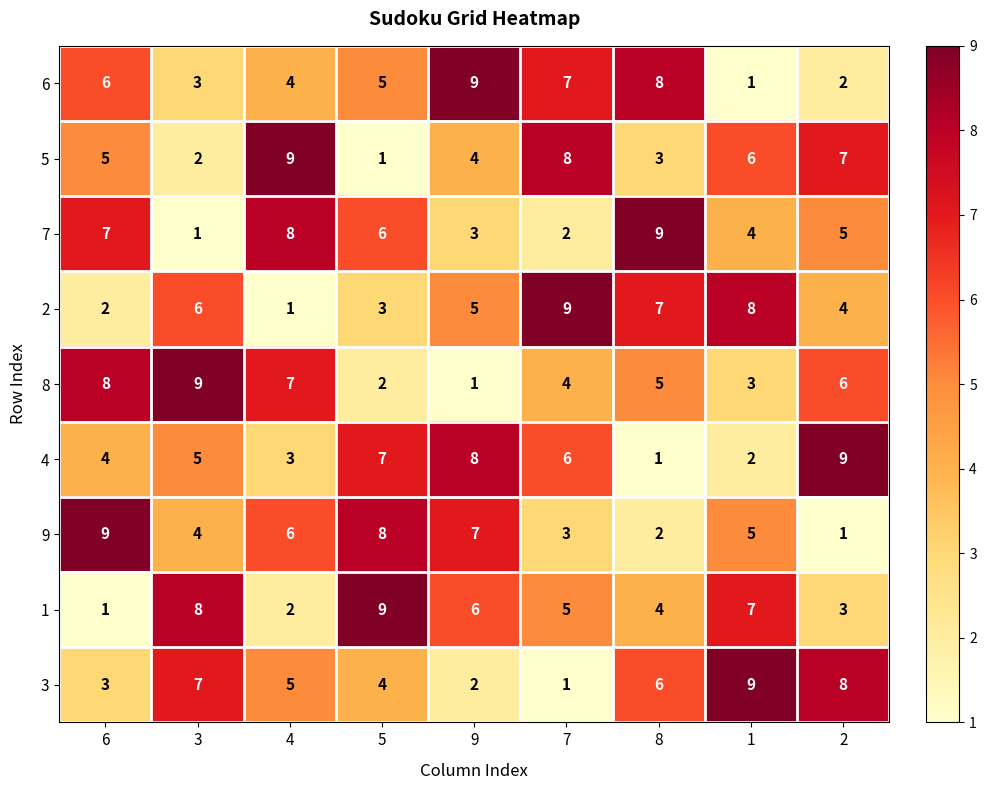

What is the spread (max minus min) of values at 2?

8